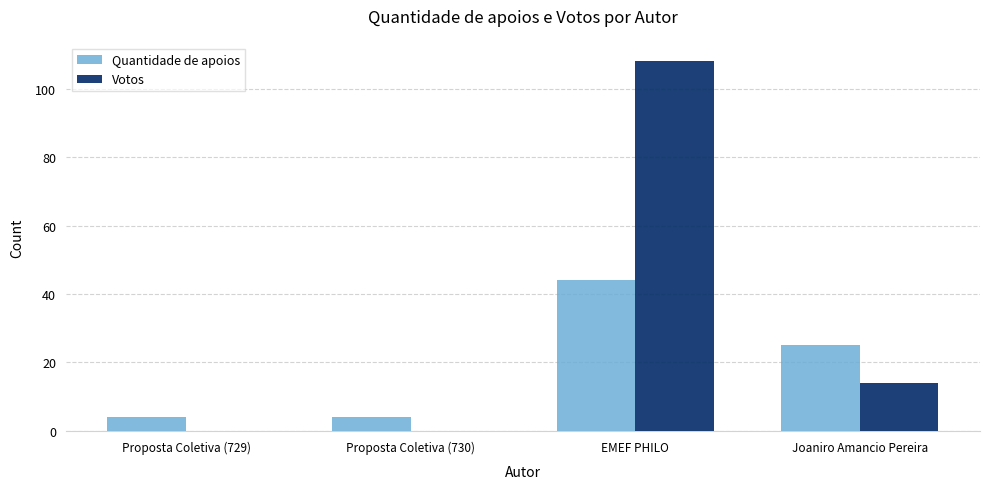

Does the chart contain stacked bars?

No